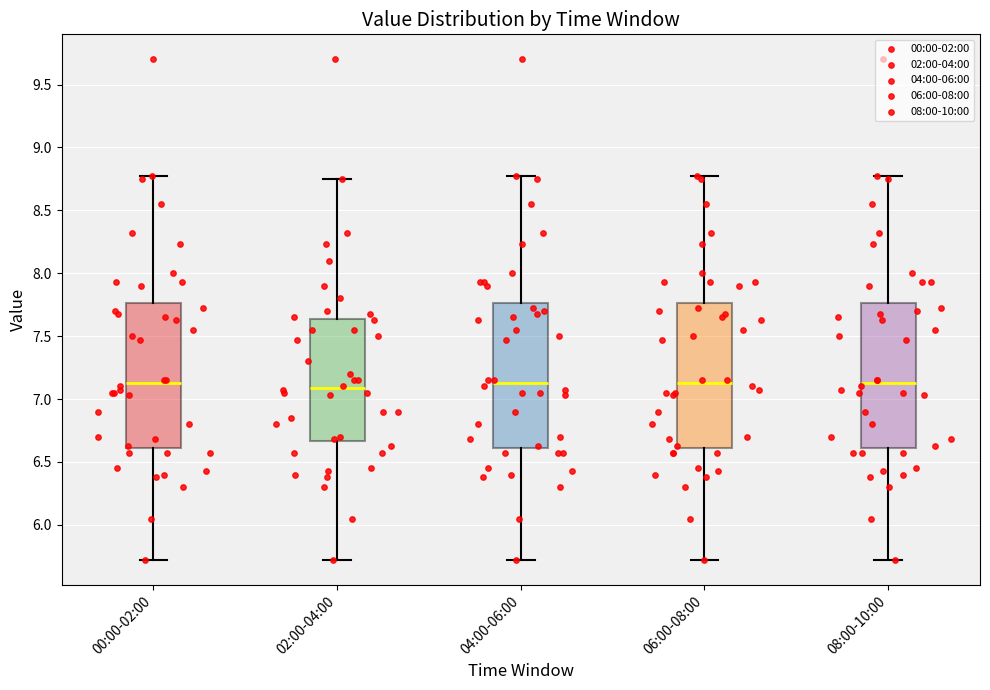

Reading left to right, transcribe this box plot: for each box, give where its median line is, the range the box spans, and where its two whiskers end, as read against the y-axis. The values are not printed on the chart, so give them approximately, as read against the axis.

00:00-02:00: median 7.15, box 6.60 to 7.75, whiskers 5.70 to 8.75
02:00-04:00: median 7.10, box 6.65 to 7.65, whiskers 5.70 to 8.75
04:00-06:00: median 7.15, box 6.60 to 7.75, whiskers 5.70 to 8.75
06:00-08:00: median 7.15, box 6.60 to 7.75, whiskers 5.70 to 8.75
08:00-10:00: median 7.15, box 6.60 to 7.75, whiskers 5.70 to 8.75